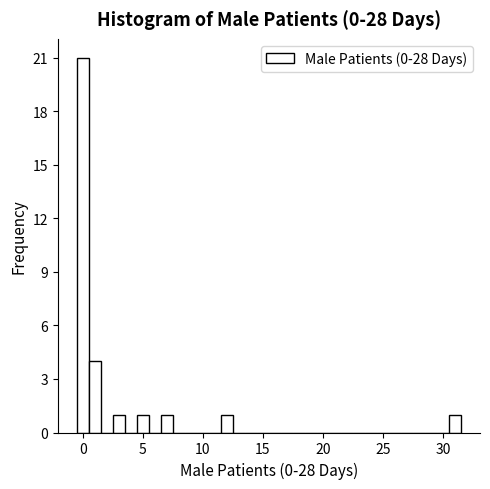

Around what value on the x-axis is the tallest bar? Give the approximate position of its centre, as read against the axis.

0.0